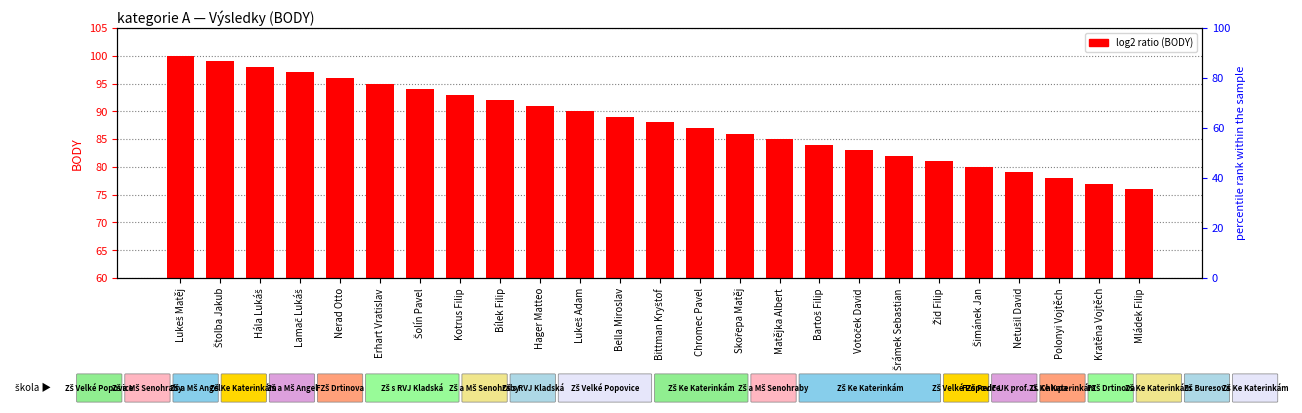

Reading left to right, extract all data points from this chart.

Lukeš Matěj=100	Štolba Jakub=99	Hála Lukáš=98	Lamač Lukáš=97	Nerad Otto=96	Erhart Vratislav=95	Šolín Pavel=94	Kotrus Filip=93	Bílek Filip=92	Hager Matteo=91	Lukeš Adam=90	Bella Miroslav=89	Bittman Kryštof=88	Chromec Pavel=87	Skořepa Matěj=86	Matějka Albert=85	Bartoš Filip=84	Votoček David=83	Šrámek Sebastian=82	Žid Filip=81	Šimánek Jan=80	Netušil David=79	Polonyi Vojtěch=78	Kratěna Vojtěch=77	Mládek Filip=76